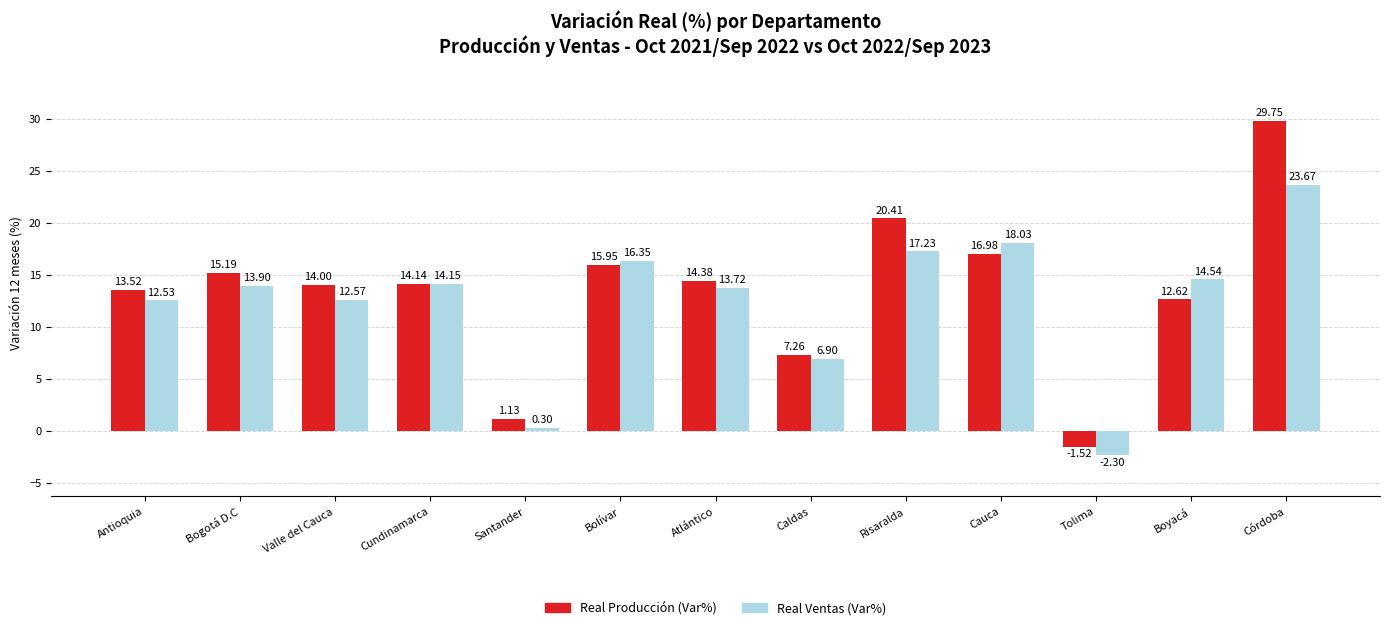

What is the spread (max minus min) of values at Santander?

0.8